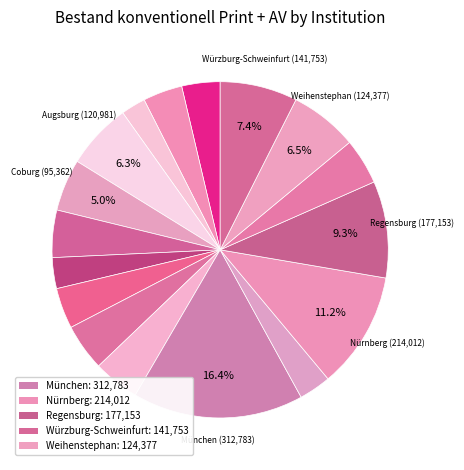

What is the smallest slice in the pie chart?

Aschaffenburg